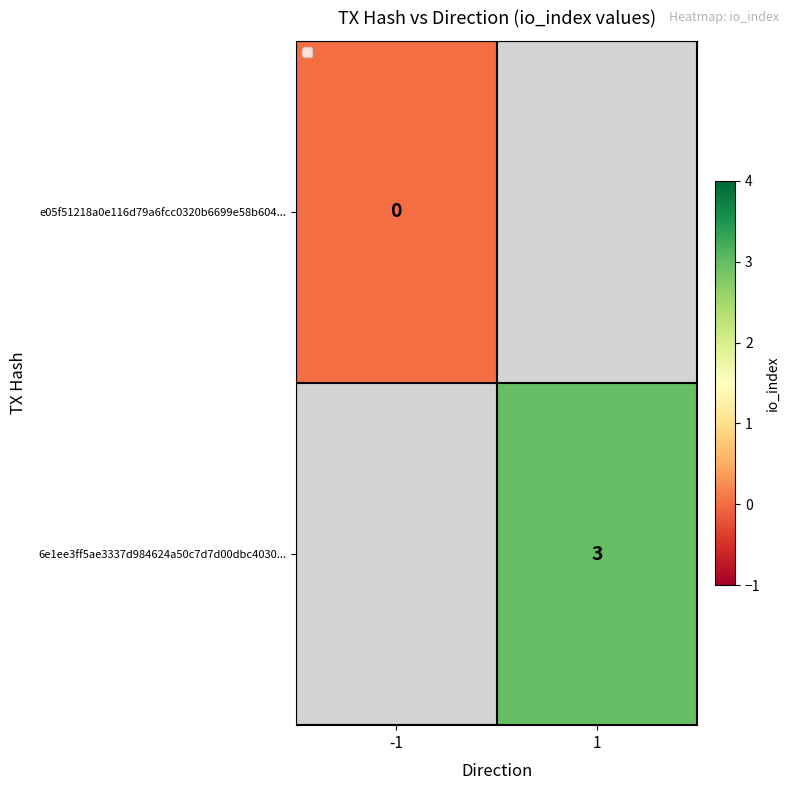

True or false: 6e1ee3ff5ae3337d984624a50c7d7d00dbc4030... has a value of 3 at 1.

True